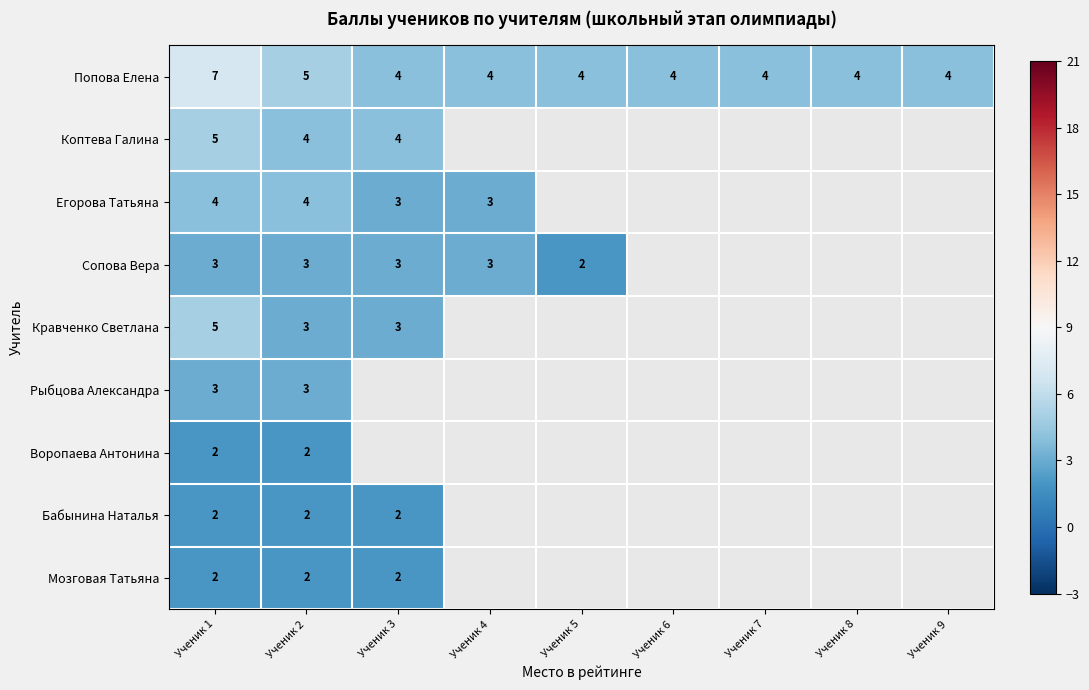

What is the spread (max minus min) of values at Ученик 1?

5